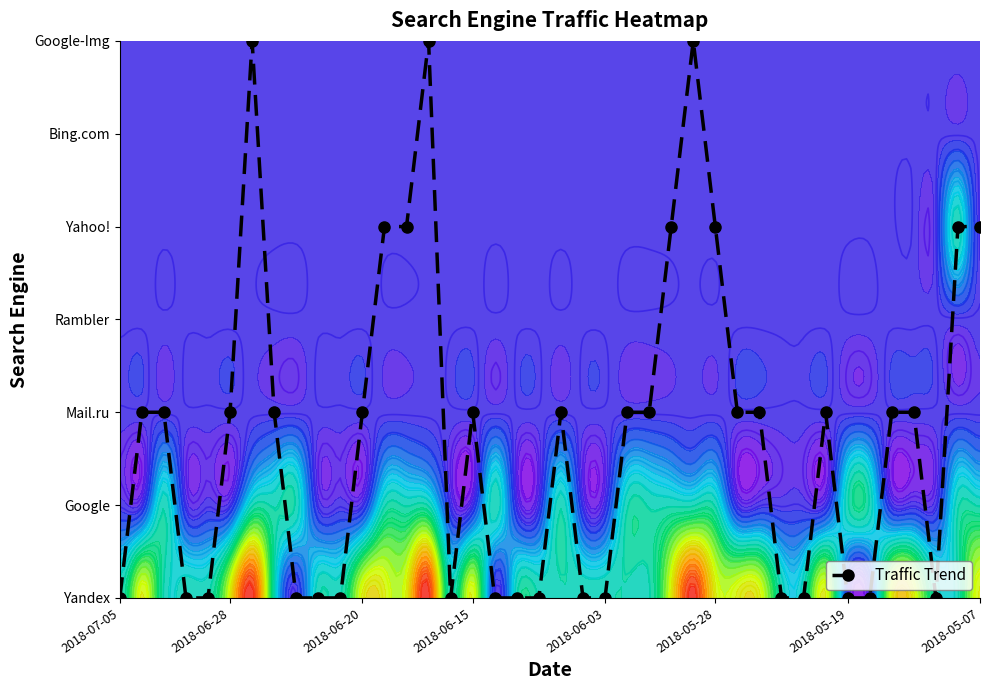

At which category does the chart reach its minimum across all series?

2018-07-05